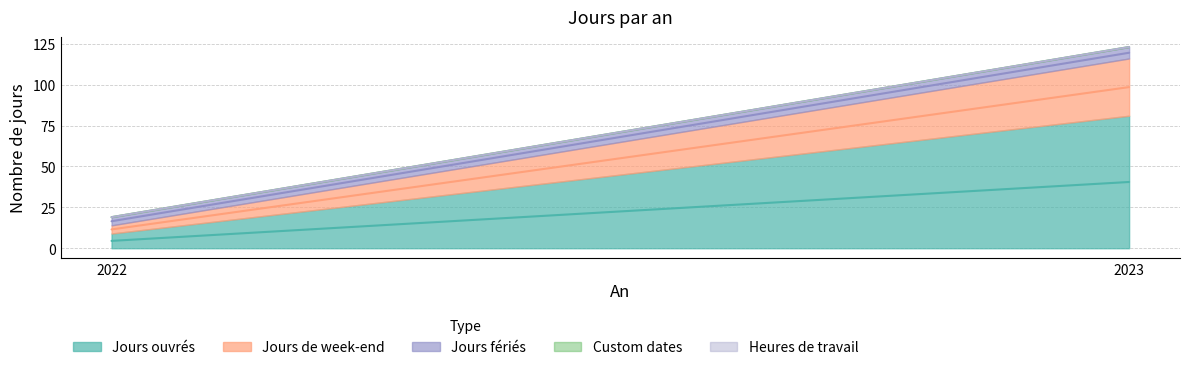

Is it true that Jours fériés equals 11 at 2023?

False